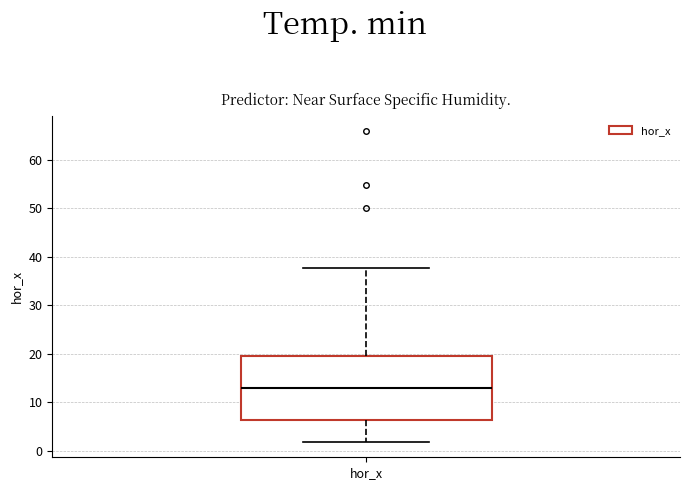

Where does the upper whisker of the box for hor_x end on the y-axis? The values are not printed on the chart, so give them approximately, as read against the axis.

38